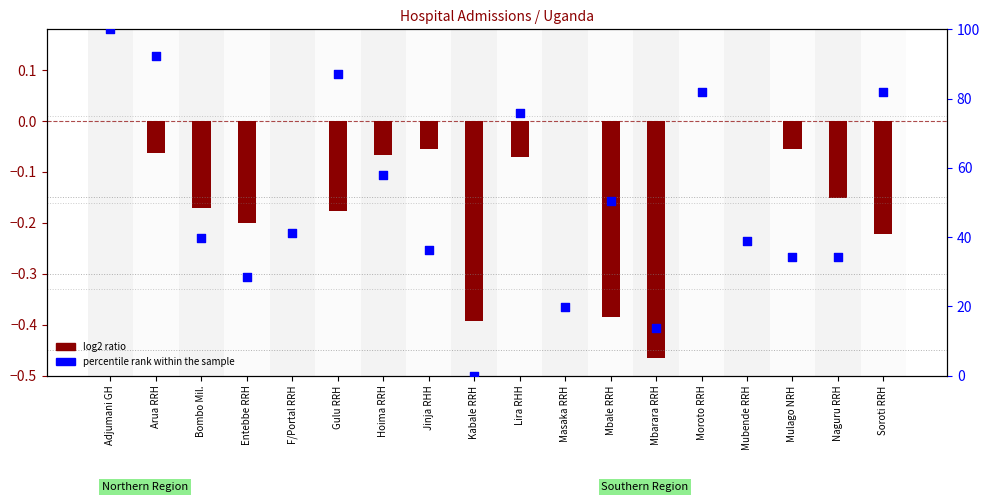

Is the value of log2 ratio at Lira RHH greater than the value of percentile rank within the sample at Mbarara RRH?

No